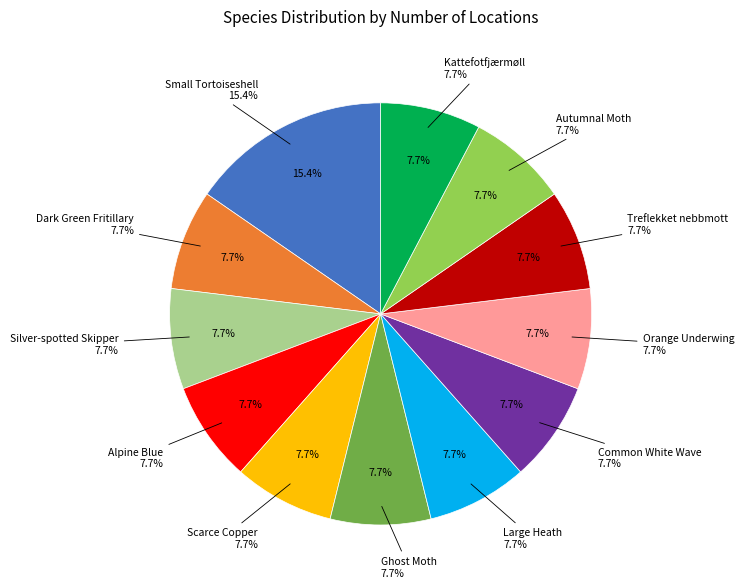

To the nearest percent, what is the difference between the largest and smallest slice percentages?

8%